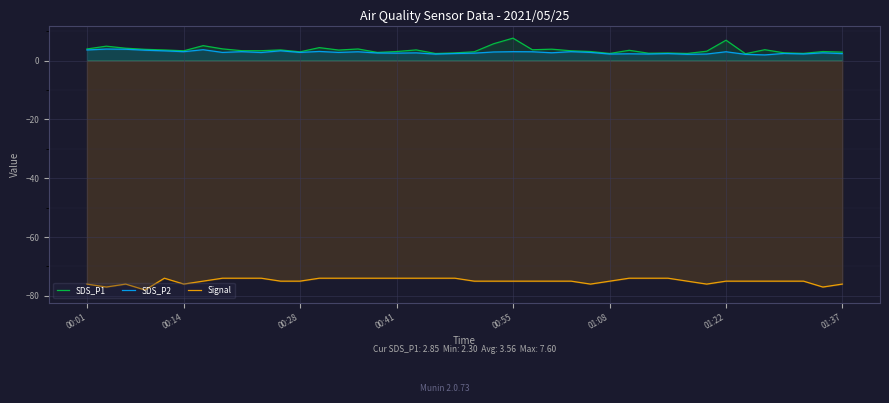

How many lines are shown in the chart?

3